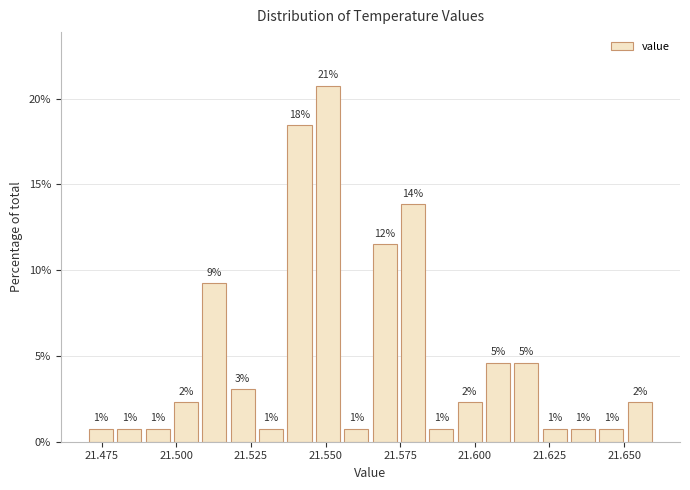

Read against the x-axis, roughly where is the centre of the tallest bar?

21.550